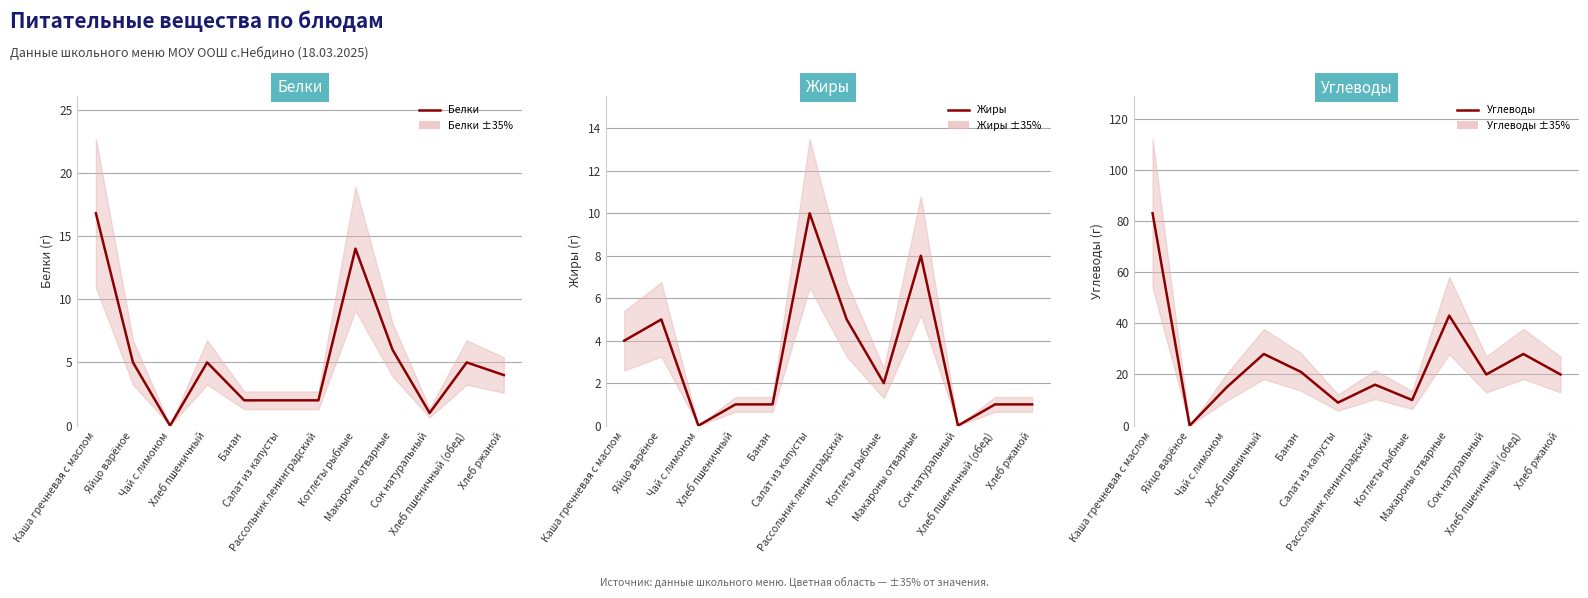

The Углеводы series shows 20.0 at Сок натуральный. True or false?

True